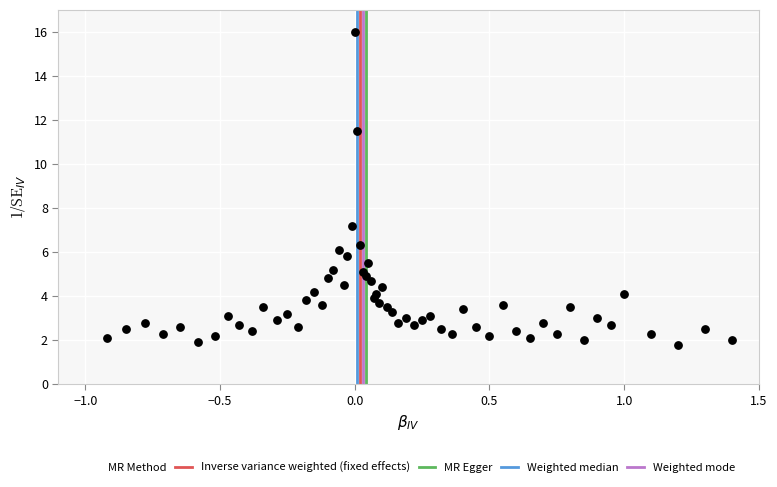

What is the range of X values (max minus min)?

2.3